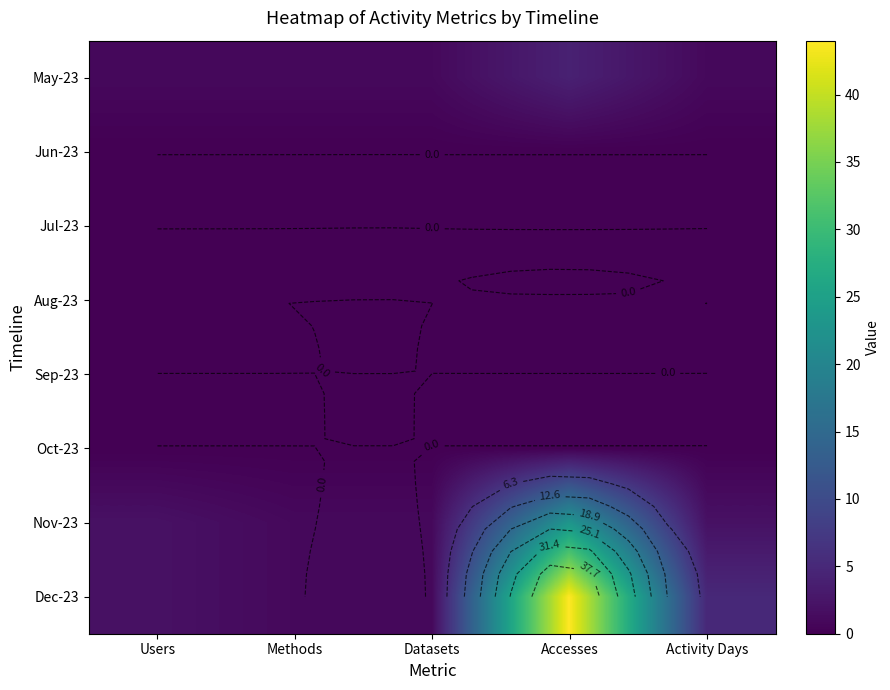

Which label corresponds to the largest value in the chart?

Accesses